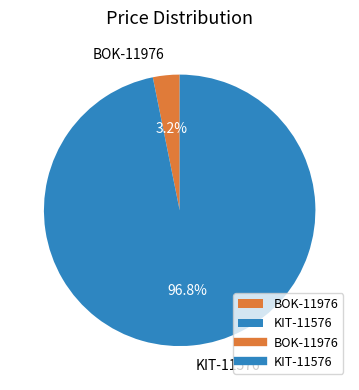

True or false: BOK-11976 accounts for 3% of the total.

True